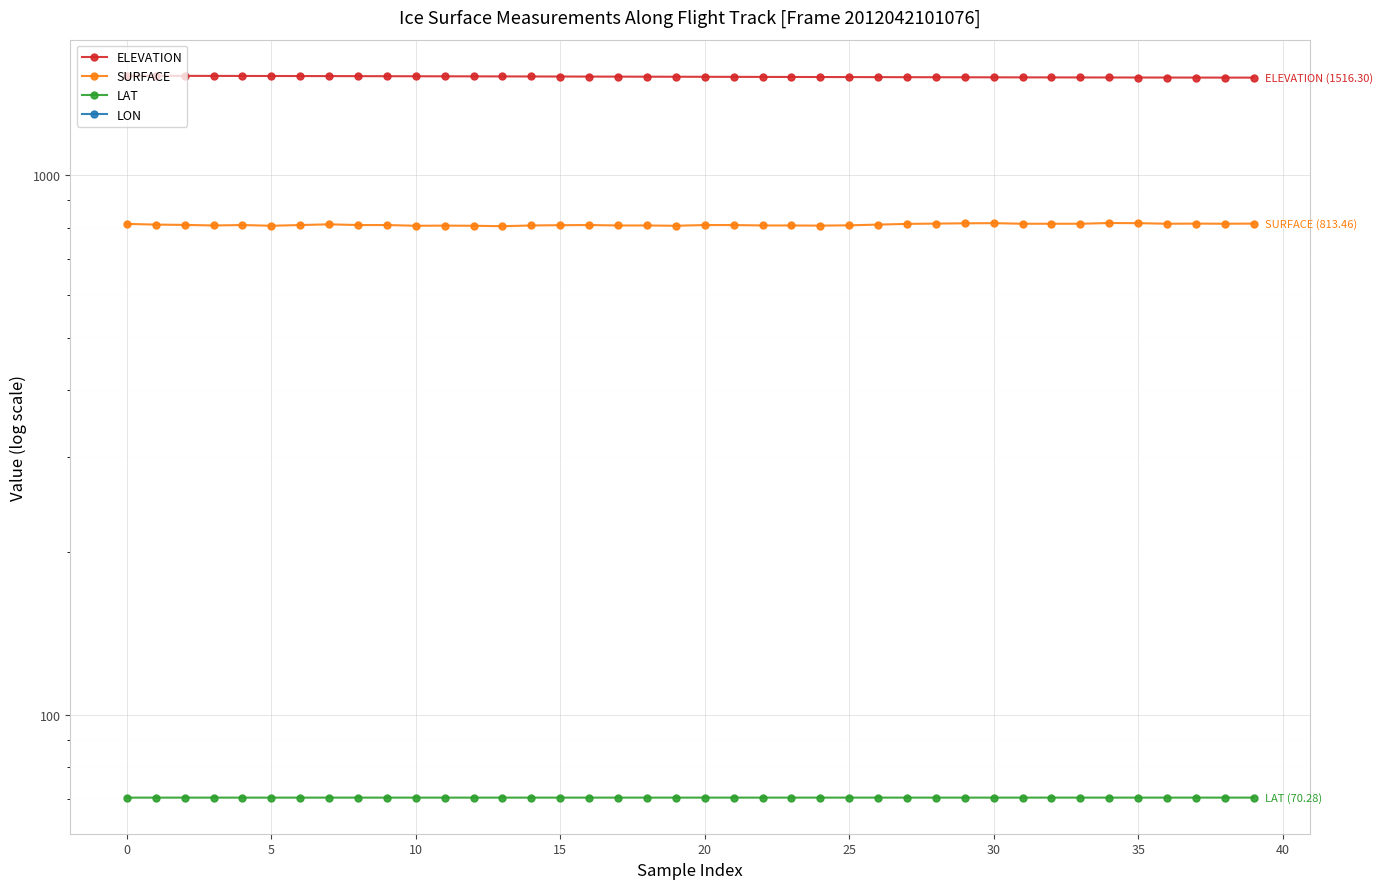

Is the value of SURFACE at 15 greater than the value of LON at 18?

Yes